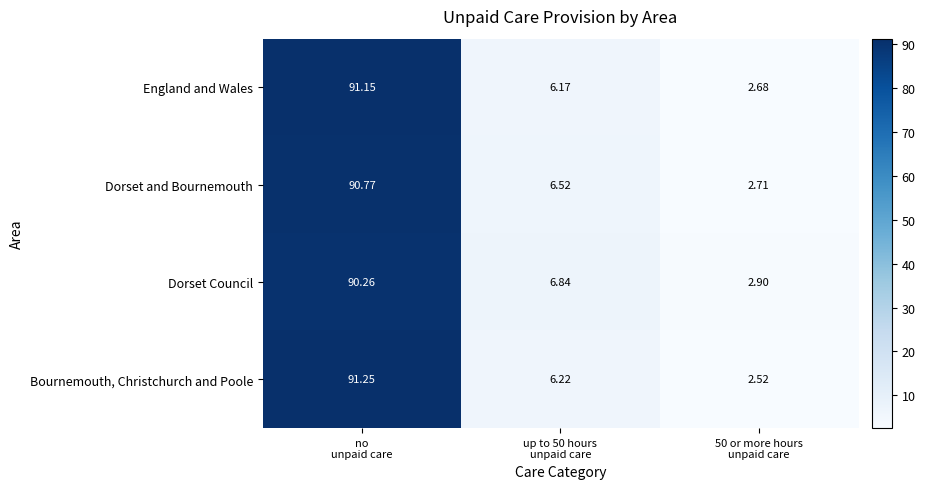

Which label corresponds to the smallest value in the chart?

50 or more hours
unpaid care